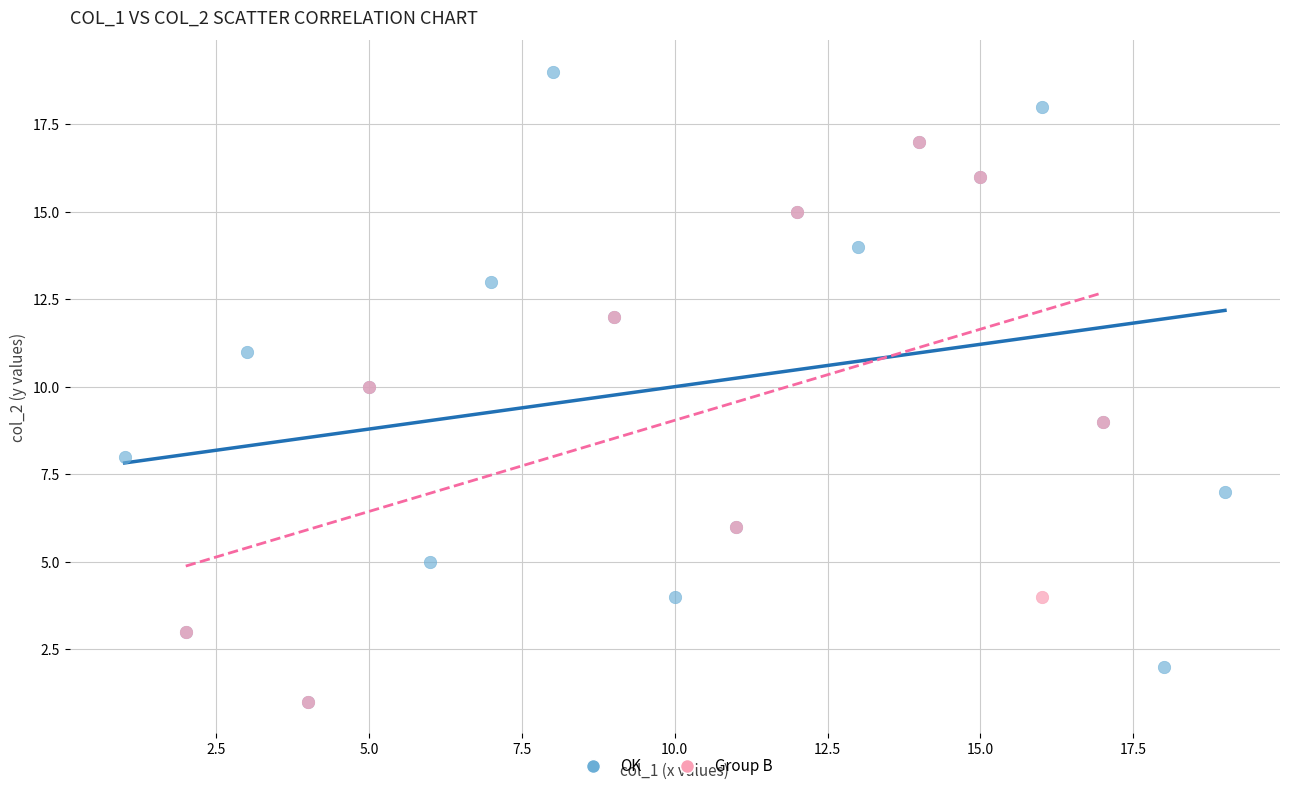

Which series reaches the maximum Y coordinate?

OK